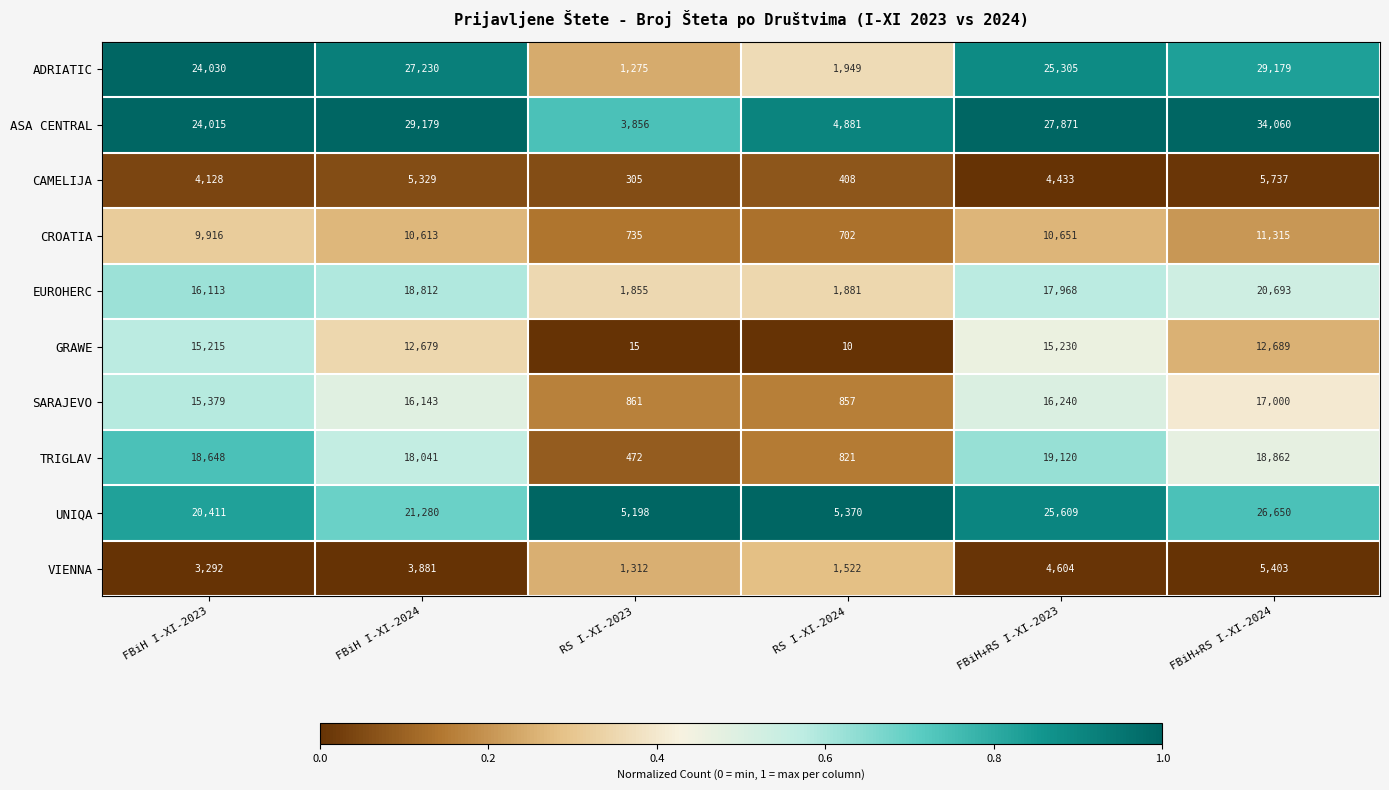

Which series changed the most between FBiH+RS I-XI-2023 and FBiH+RS I-XI-2024?

ASA CENTRAL